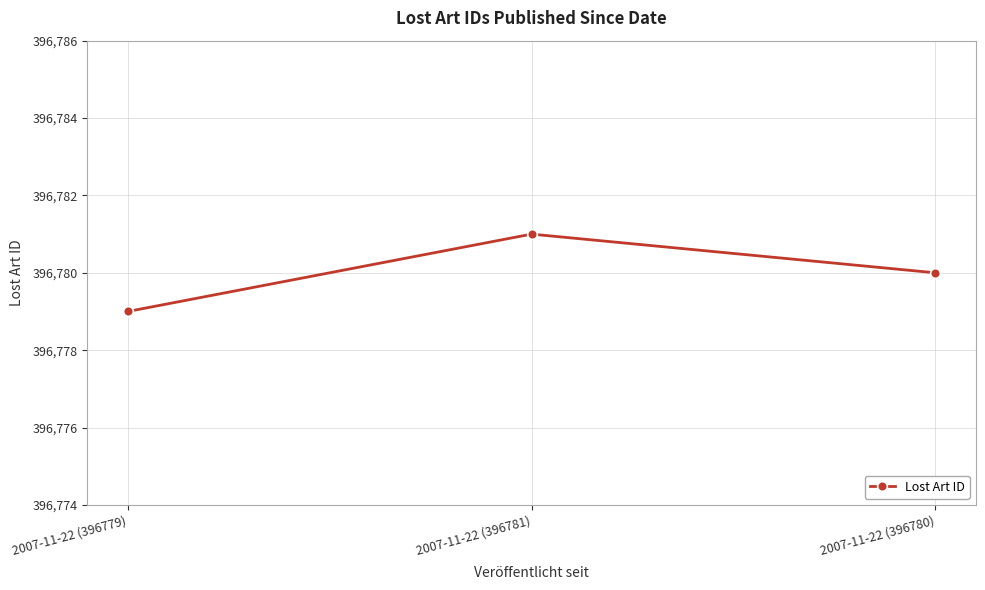

List the labels in order of value, largest first.

2007-11-22 (396781), 2007-11-22 (396780), 2007-11-22 (396779)